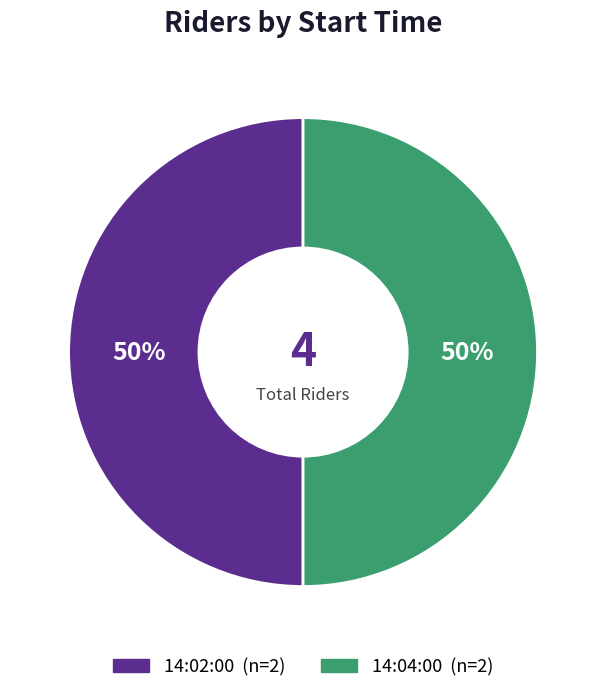

To the nearest percent, what is the average slice percentage?

50%